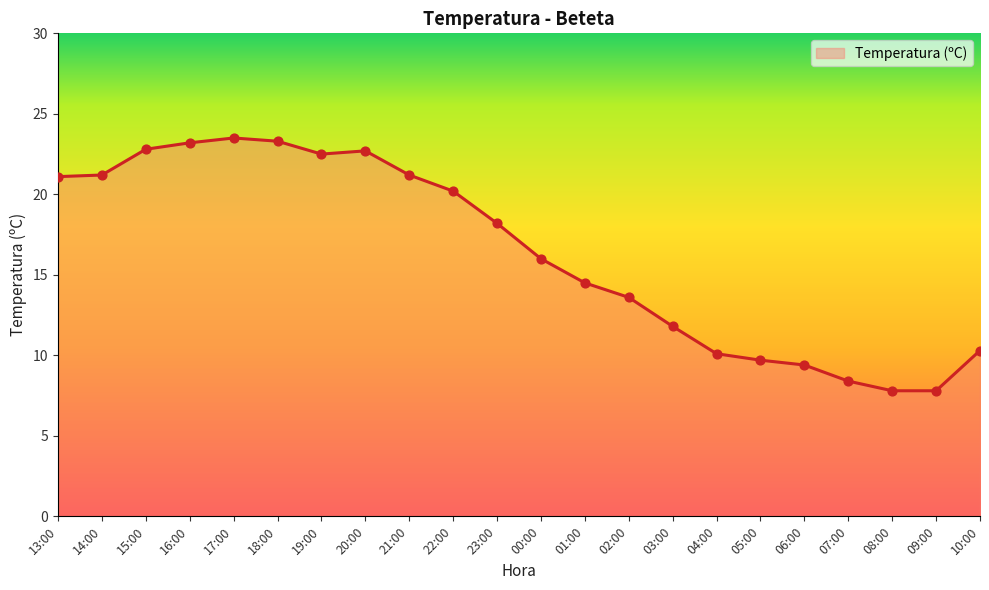

Between 22:00 and 10:00, which is larger?

22:00